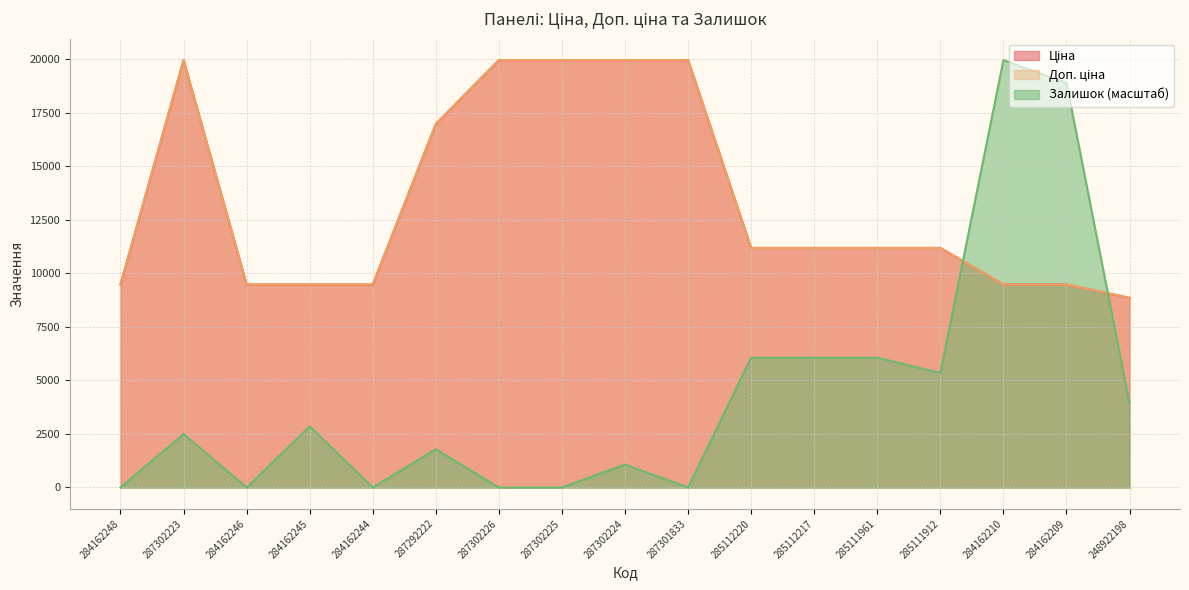

Does the chart have visible grid lines?

Yes